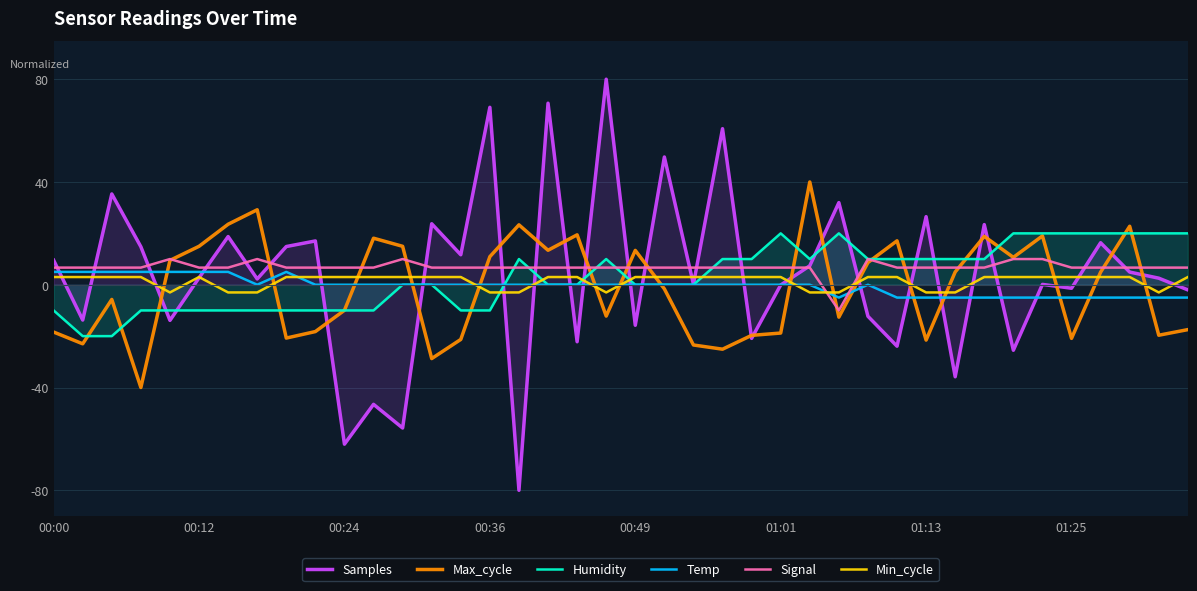

At how many categories does at least one series exceed -43?

40